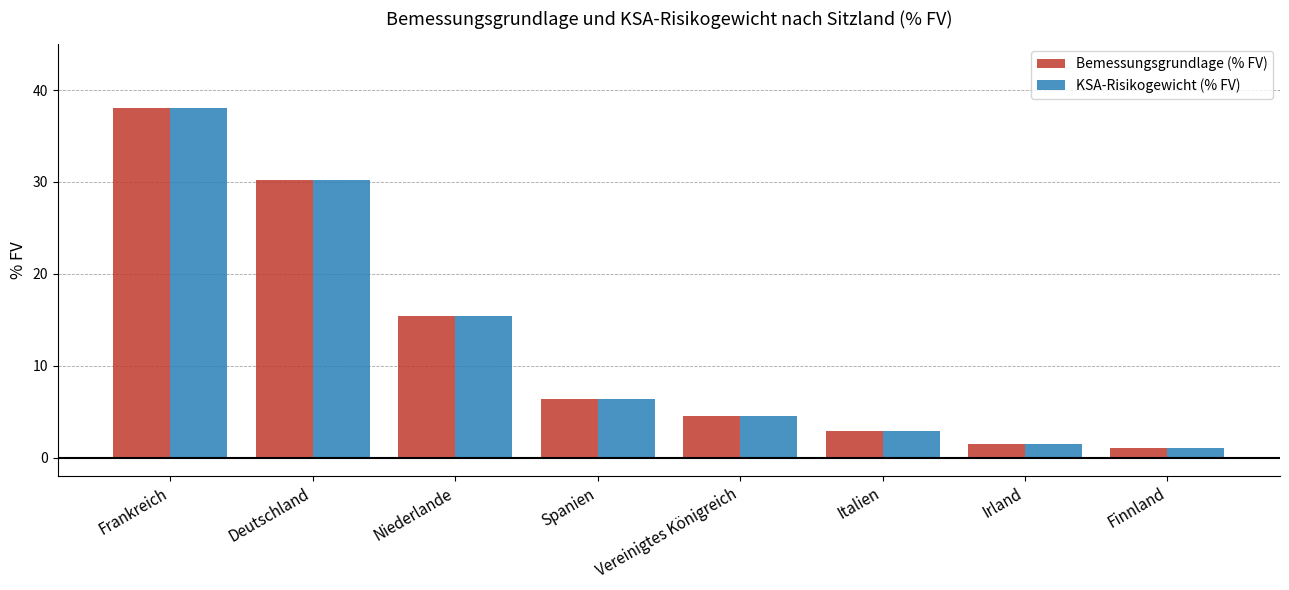

How many distinct data groups are displayed?

2